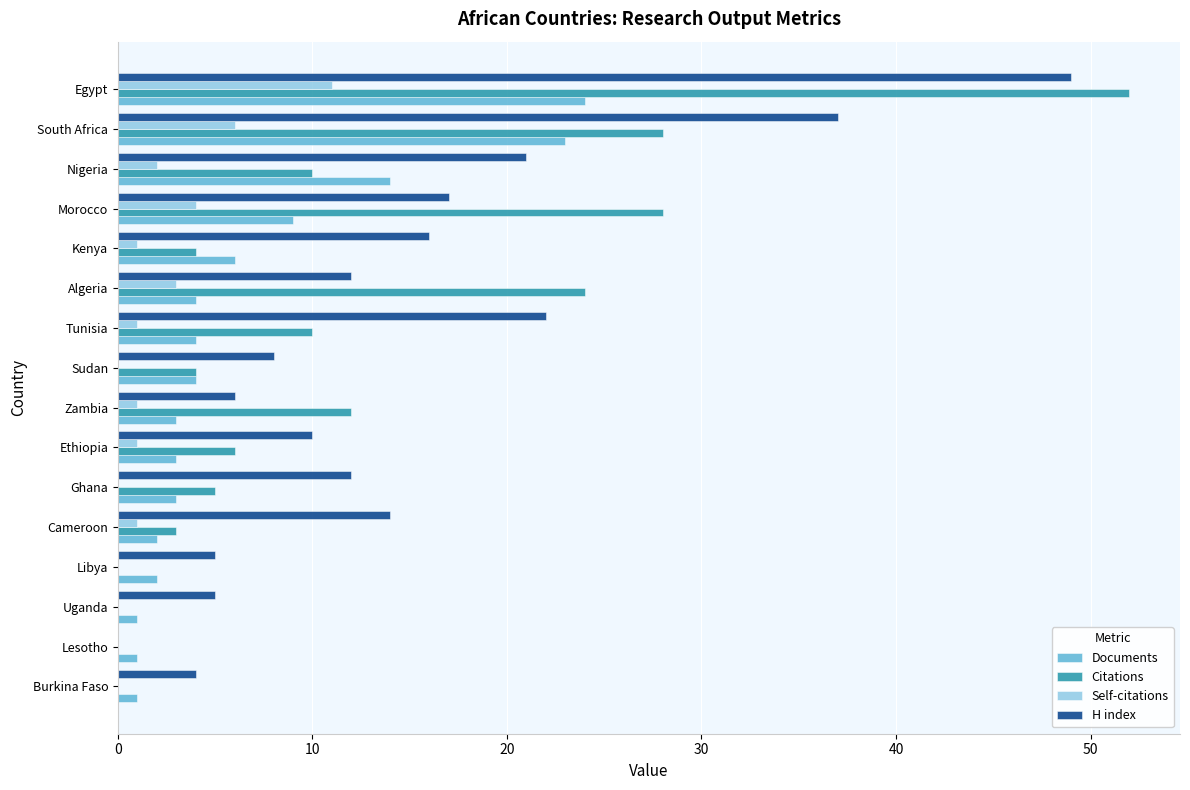

What is the greatest value displayed?

52